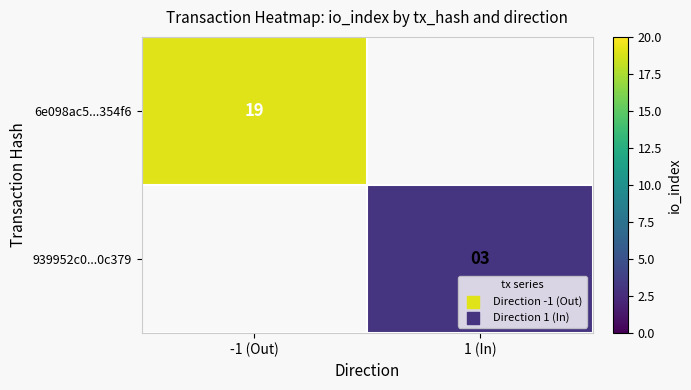

The 939952c0...0c379 series shows 2 at 1 (In). True or false?

False